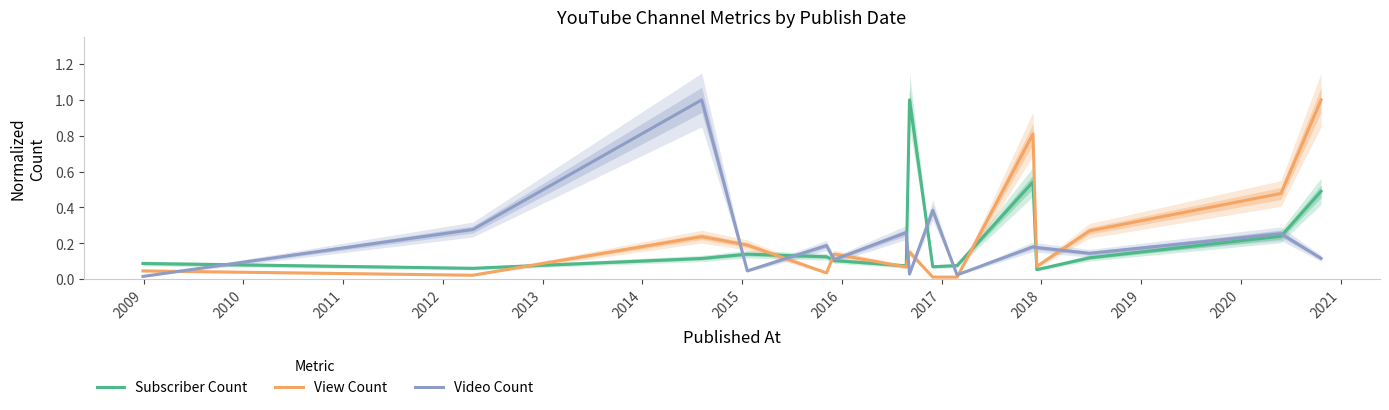

At which category does the chart reach its peak across all series?

2015